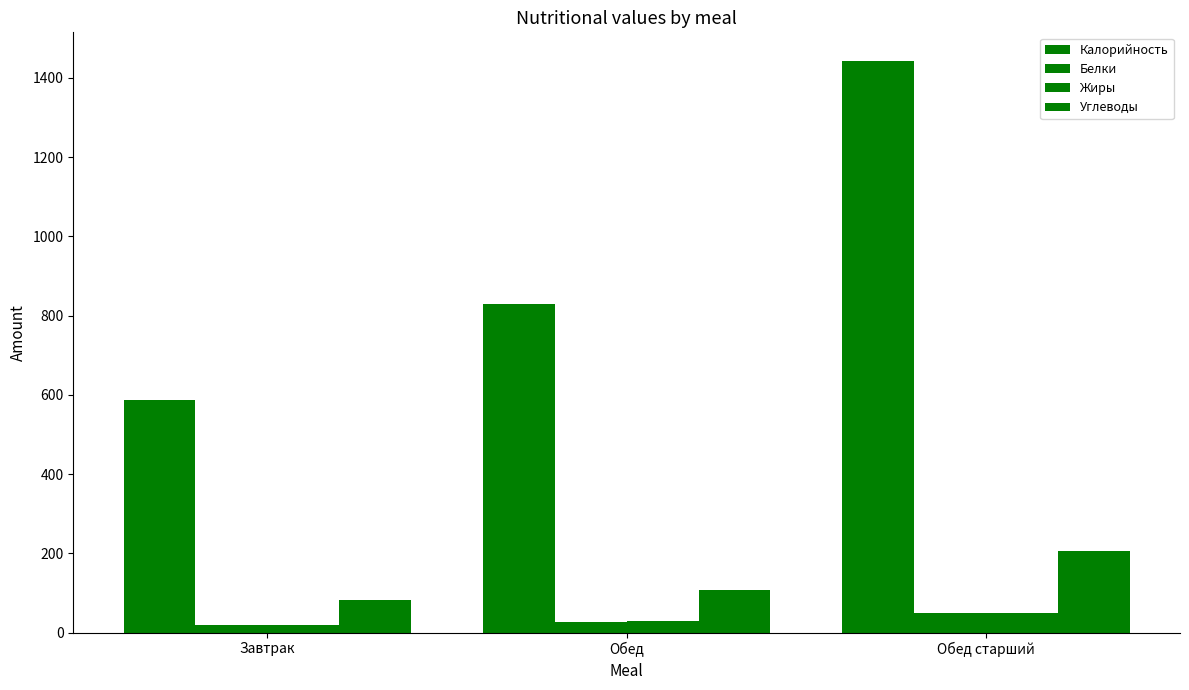

How many distinct data groups are displayed?

4